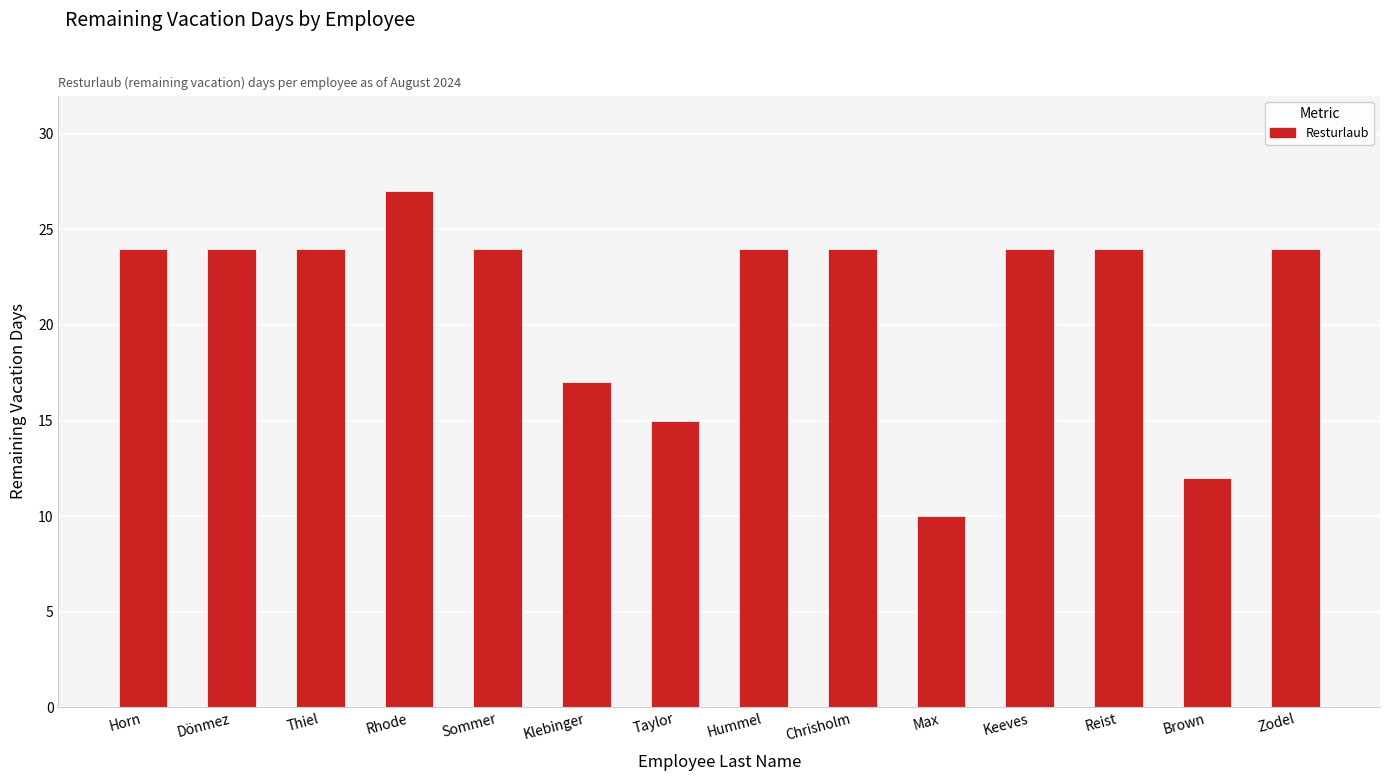

Reading left to right, what are all the values shown in this chart?

Horn=24	Dönmez=24	Thiel=24	Rhode=27	Sommer=24	Klebinger=17	Taylor=15	Hummel=24	Chrisholm=24	Max=10	Keeves=24	Reist=24	Brown=12	Zodel=24